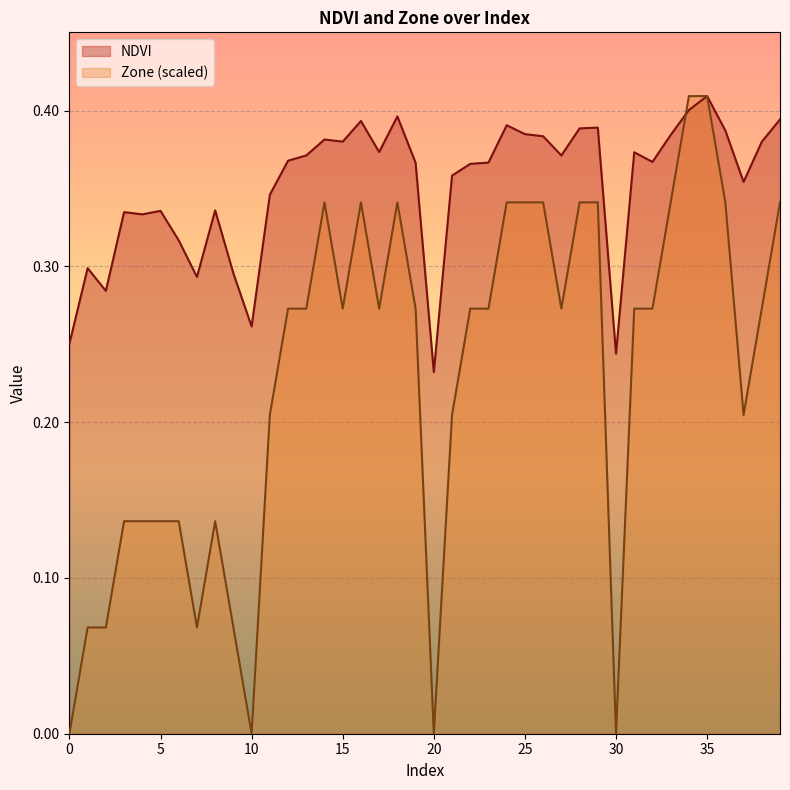

What is the sum of all NDVI values?

14.0